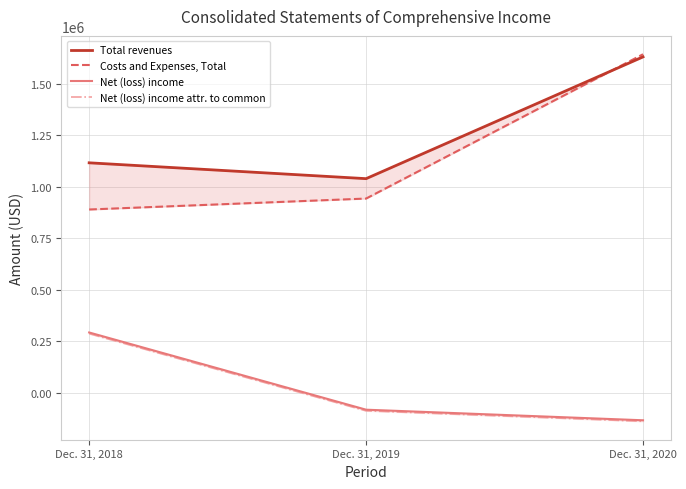

The value of Net (loss) income attr. to common at Dec. 31, 2020 is -139453. True or false?

True